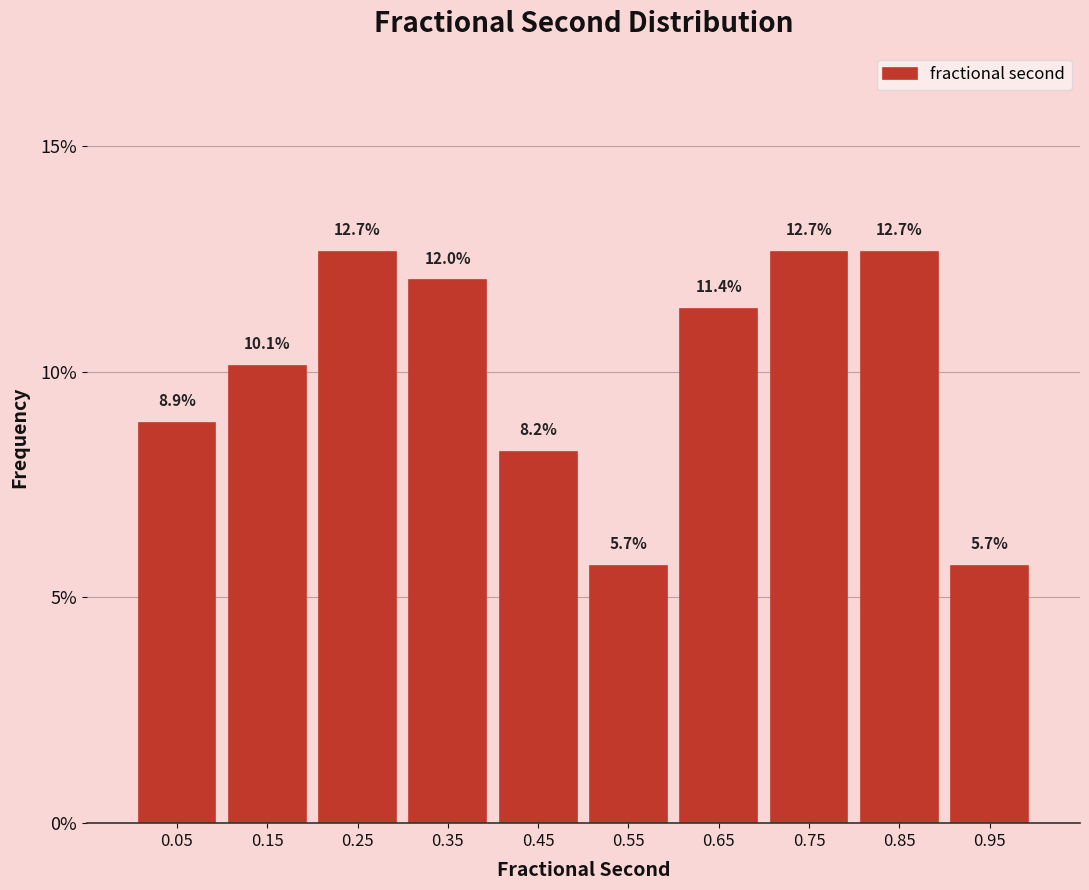

What is the height of the bar covering 0.1 to 0.2 on the x-axis?

10.1